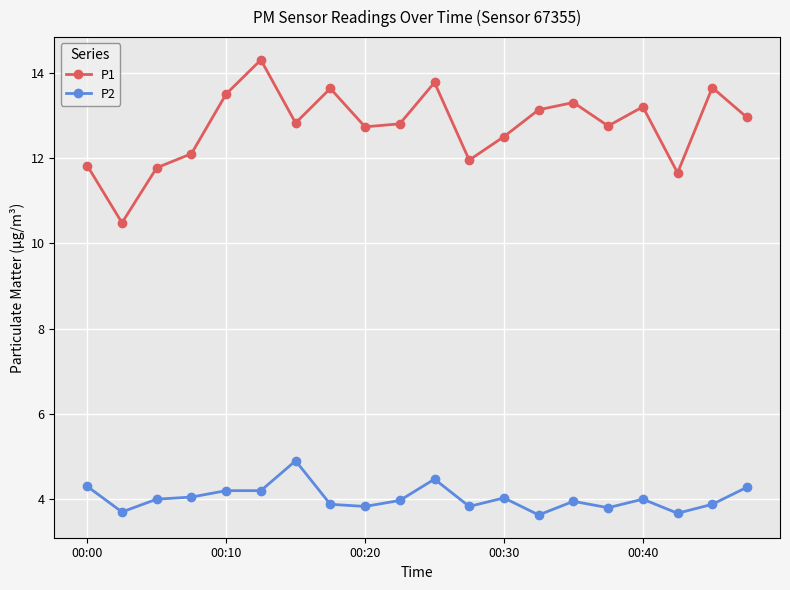

How many series are shown in this chart?

2